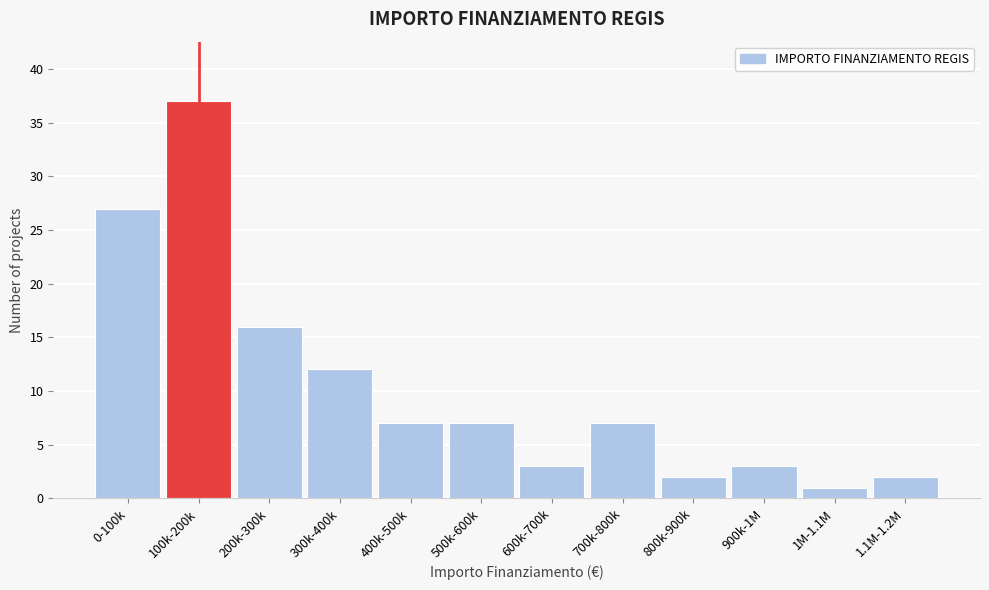

Reading left to right, list all the values displayed in this chart.

27	37	16	12	7	7	3	7	2	3	1	2